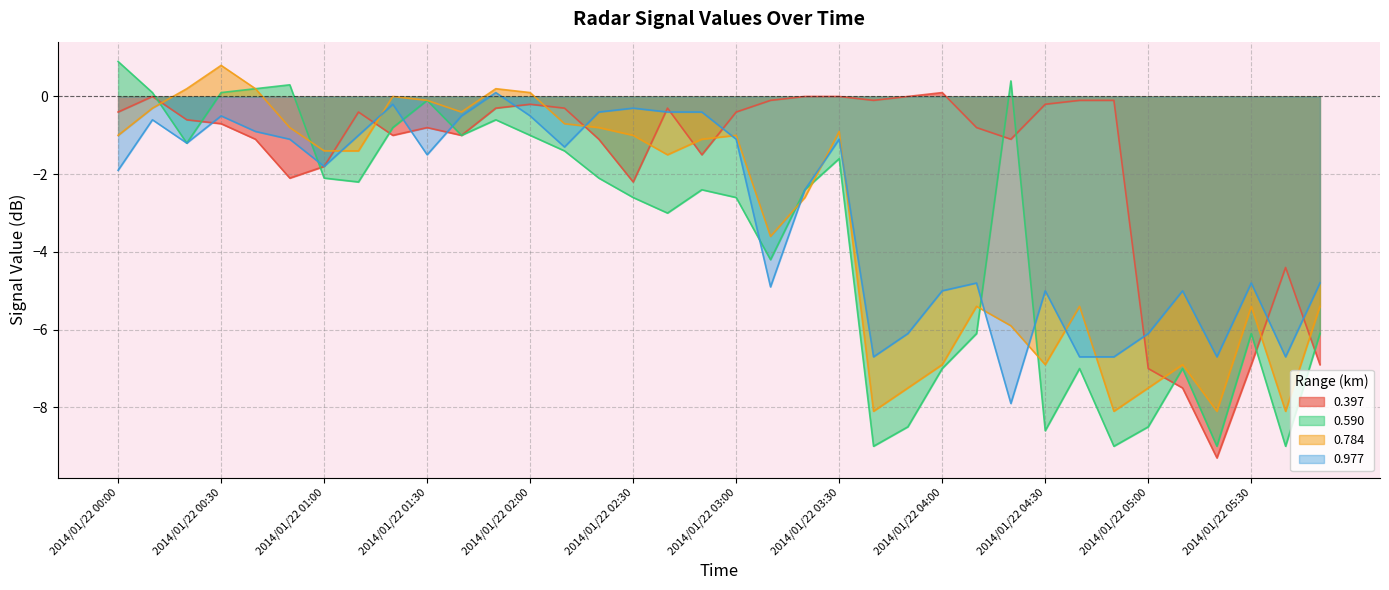

List the series in order of their peak value, lowest first.

0.397, 0.977, 0.784, 0.590